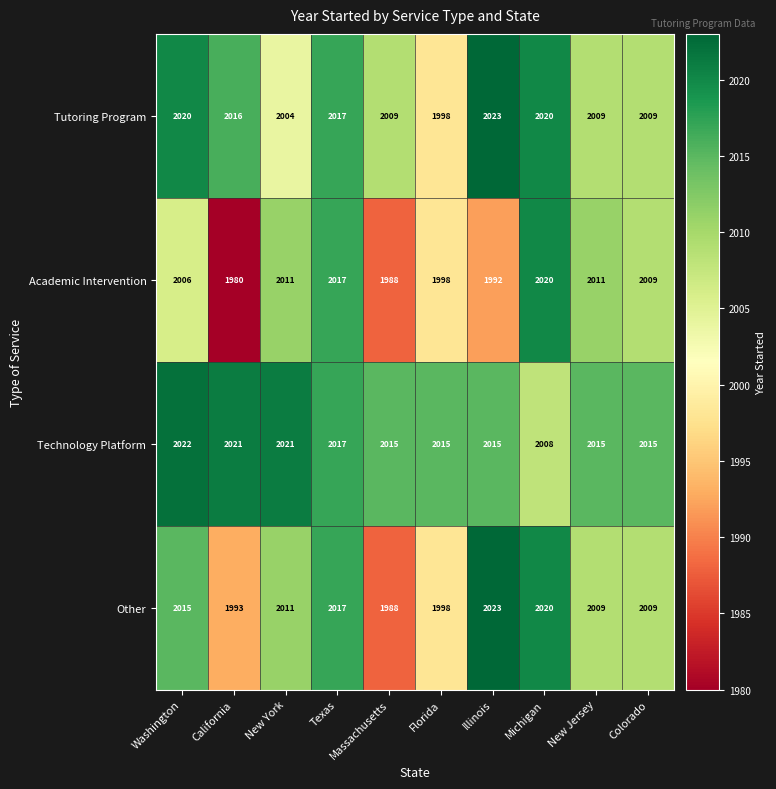

How many values in the Other series are below 2011?

5